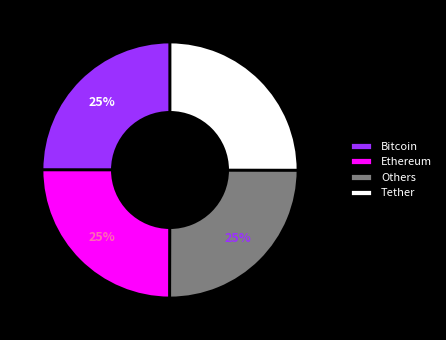

How many segments does this pie chart have?

4